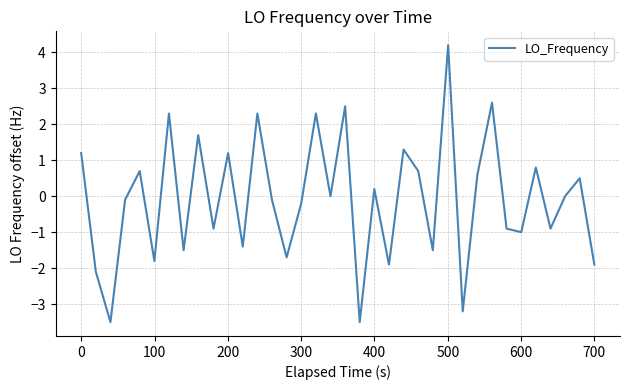

What is the difference between the maximum and minimum values?

7.7